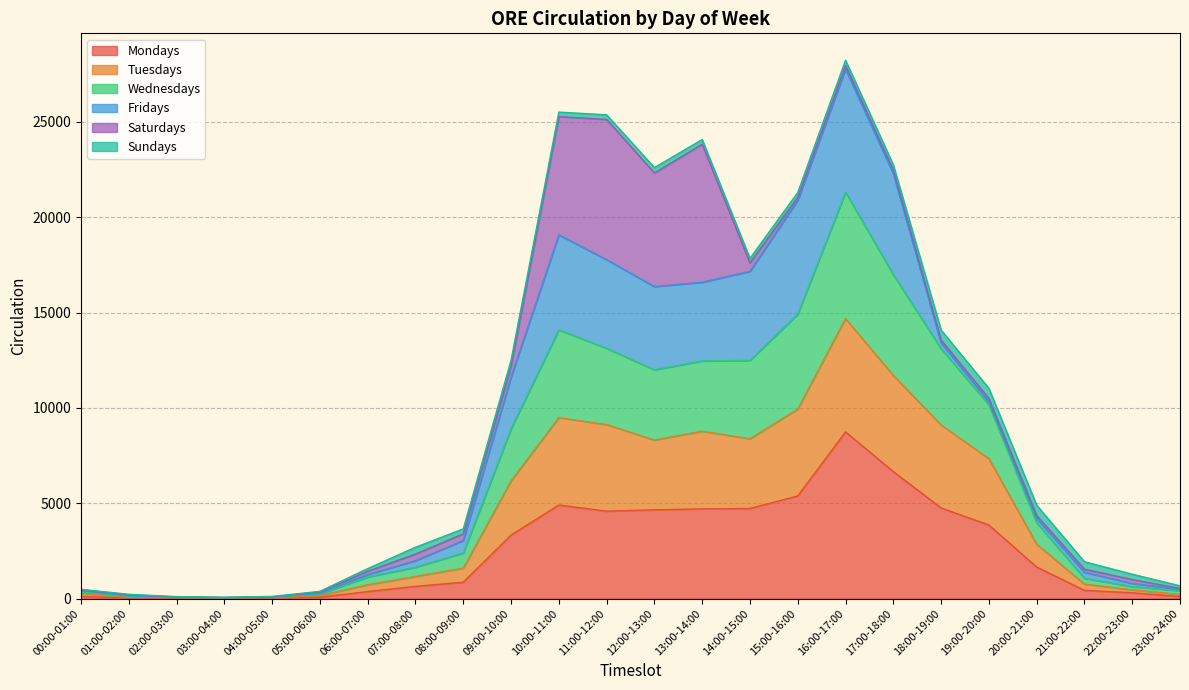

True or false: Mondays and Wednesdays intersect in this chart.

False